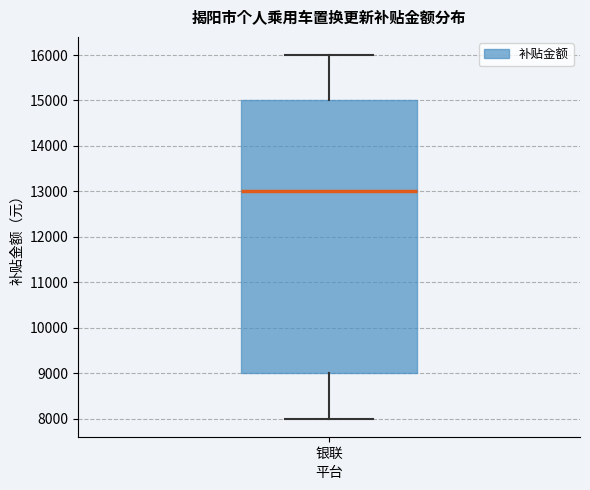

Read this box plot against the y-axis: the position of the median line, the range covered by the box, and the ends of both whiskers. The values are not printed on the chart, so give them approximately, as read against the axis.

median 13000, box 9000 to 15000, whiskers 8000 to 16000